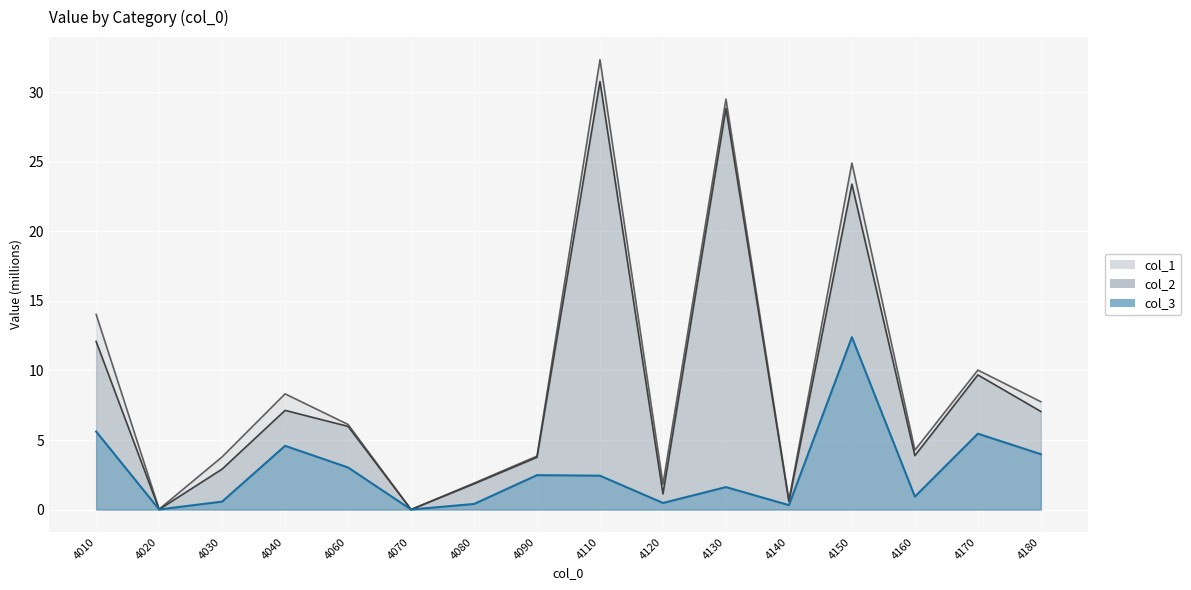

True or false: col_2 has more than 2 points higher than both neighbors.

True